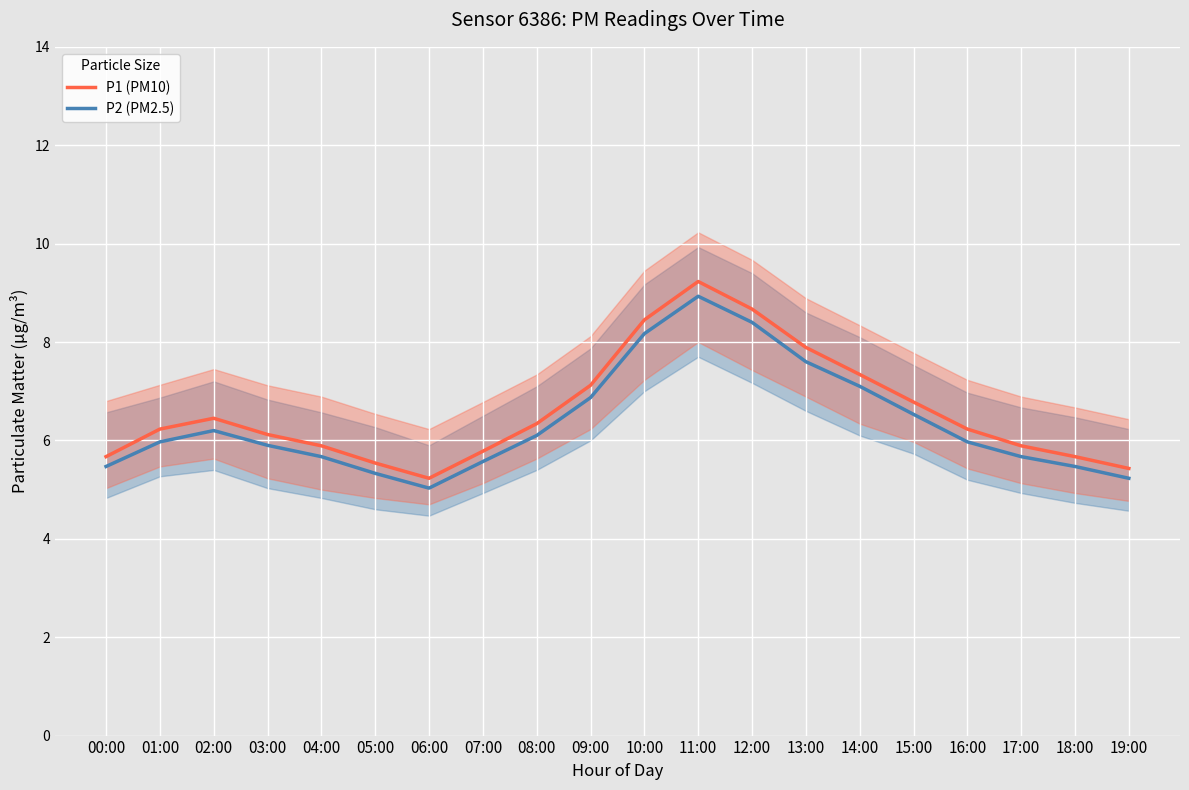

What is the value of the P1 (PM10) point at the 15th from the left?

7.3